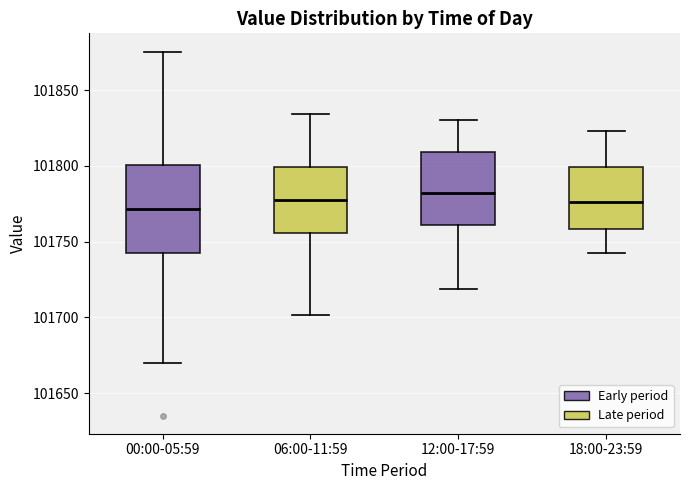

Reading left to right, transcribe this box plot: for each box, give where its median line is, the range the box spans, and where its two whiskers end, as read against the y-axis. The values are not printed on the chart, so give them approximately, as read against the axis.

00:00-05:59: median 101770, box 101745 to 101800, whiskers 101670 to 101875
06:00-11:59: median 101780, box 101755 to 101800, whiskers 101700 to 101835
12:00-17:59: median 101780, box 101760 to 101810, whiskers 101720 to 101830
18:00-23:59: median 101775, box 101760 to 101800, whiskers 101740 to 101825